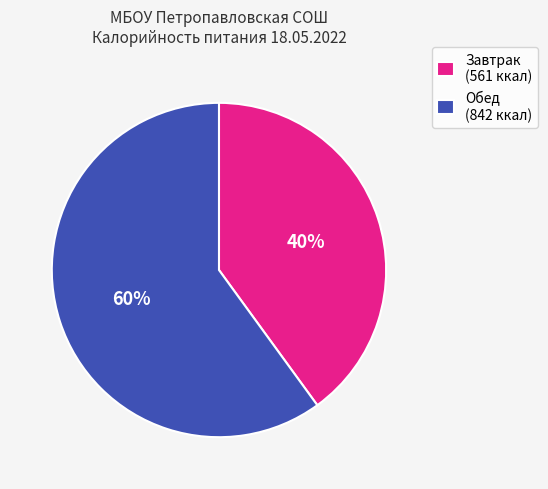

To the nearest percent, what is the average slice percentage?

50%